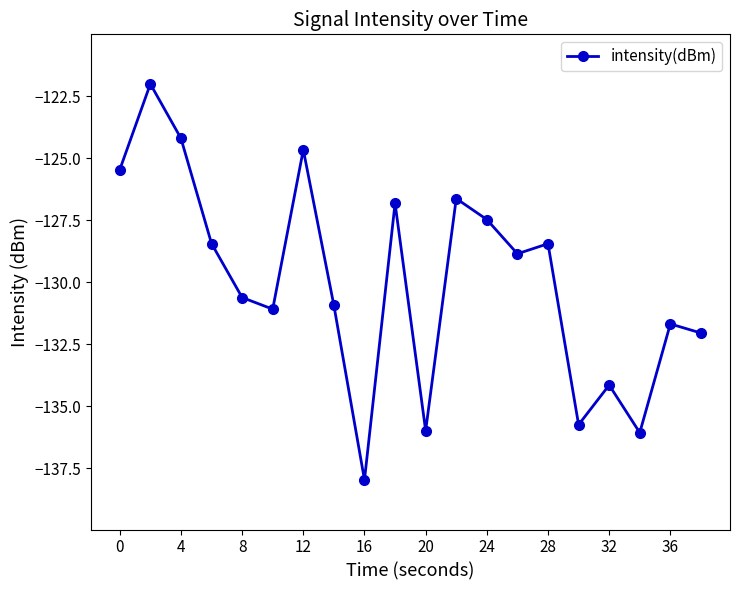

What is the difference between the maximum and minimum values?

16.0